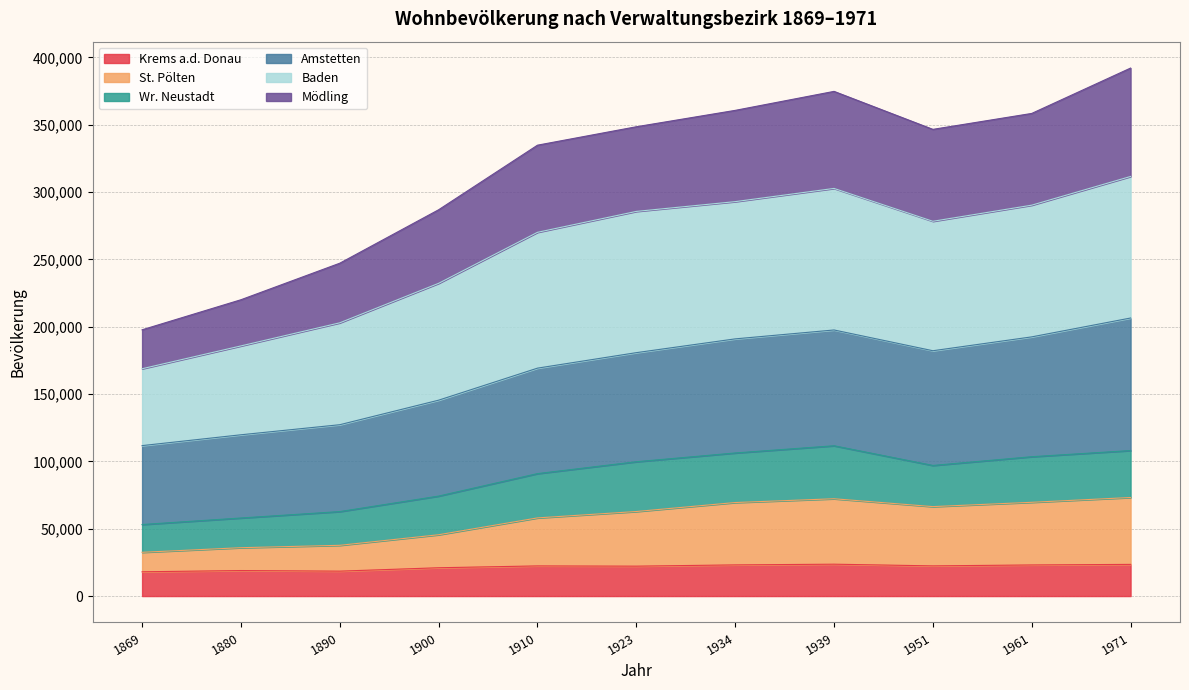

Does the chart have visible grid lines?

Yes